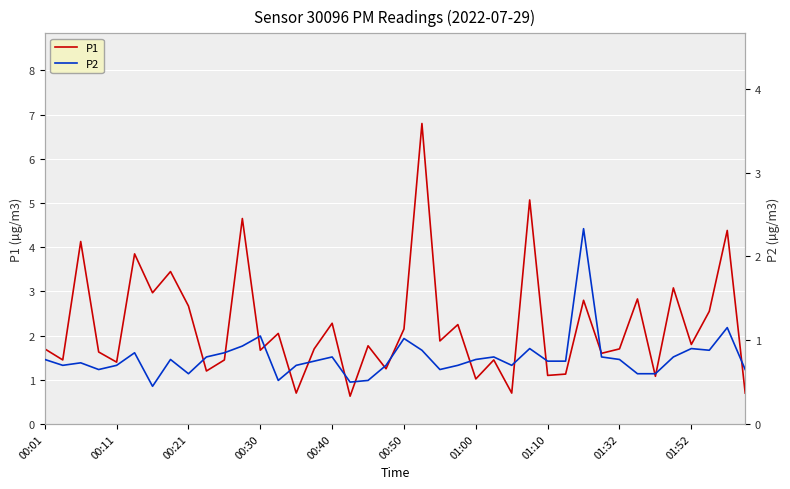

True or false: P1 and P2 cross at least once.

False